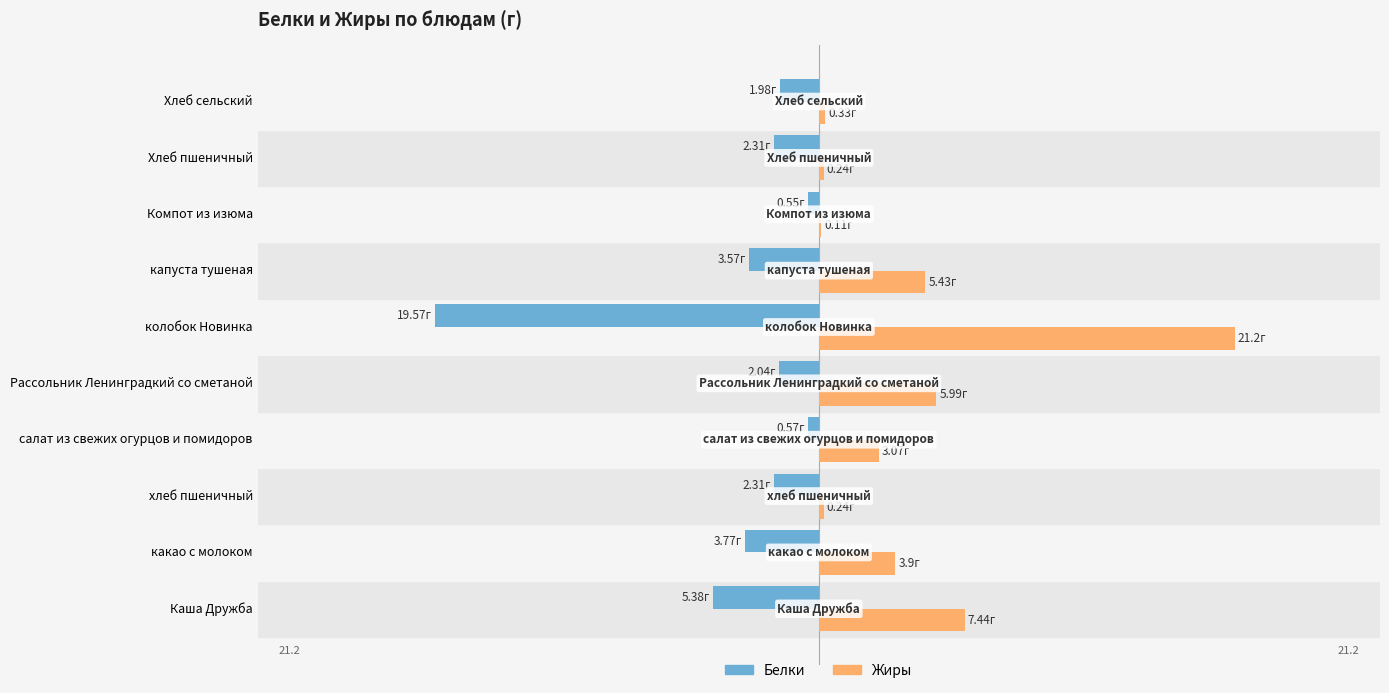

What position from the right is Хлеб пшеничный?

2